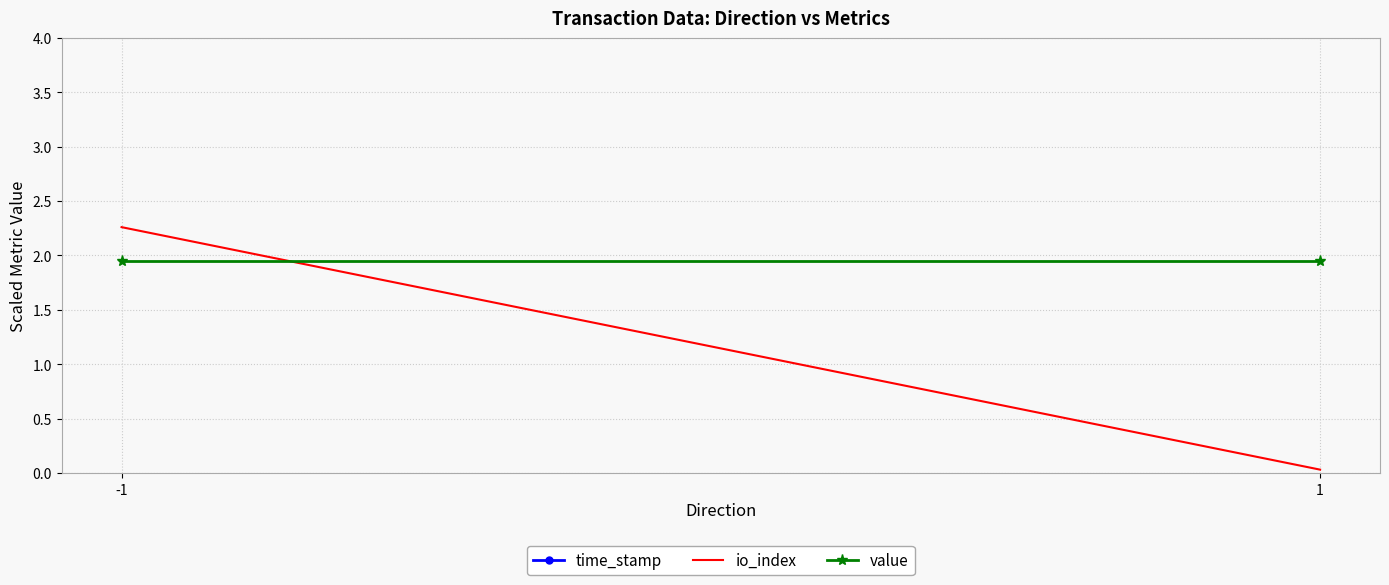

What is the difference between the time_stamp values at -1 and 1?

0.1